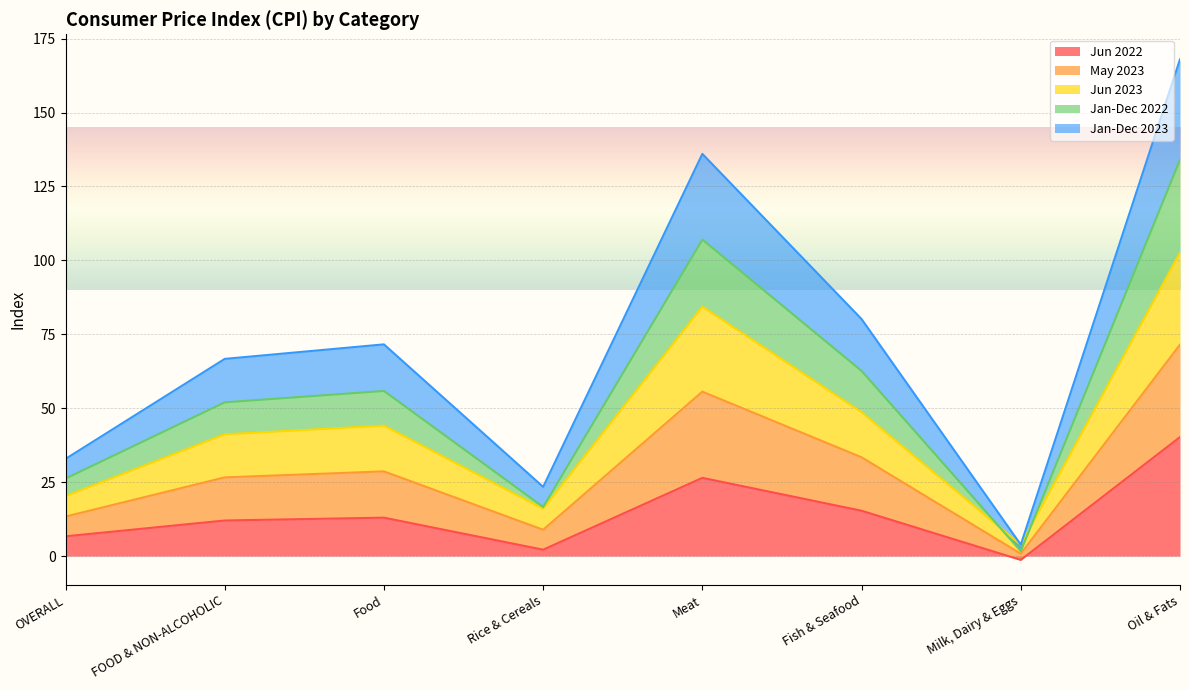

What is the average value of the Jun 2022 series?

14.3